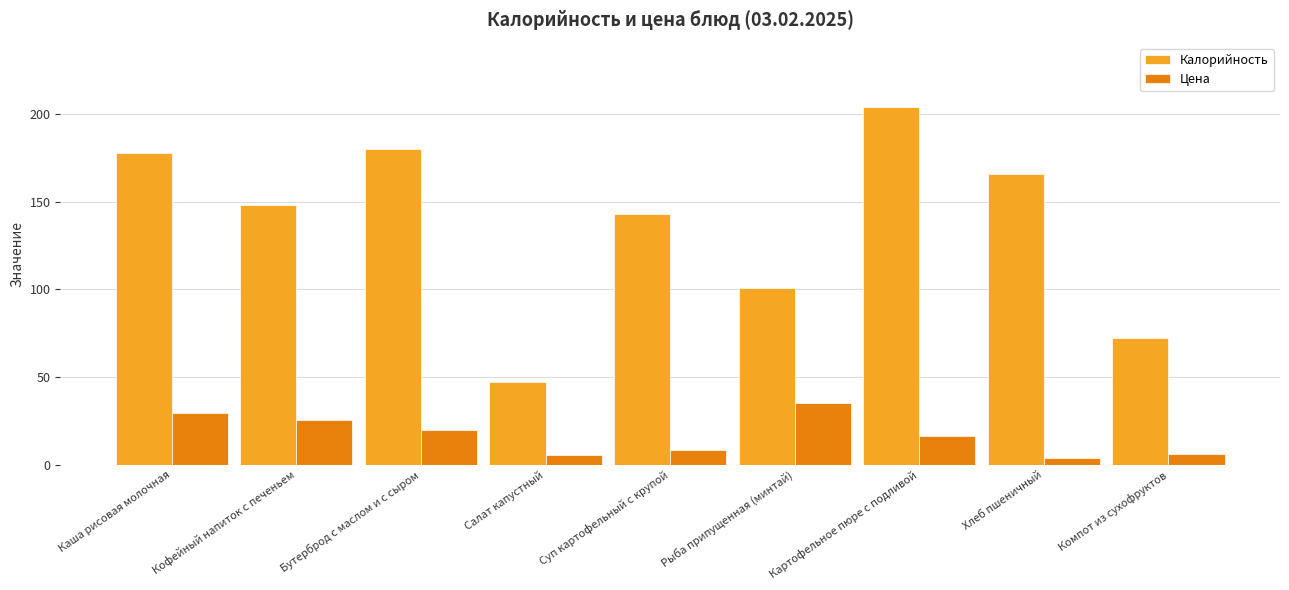

Is it true that Цена equals 8.1 at Суп картофельный с крупой?

True